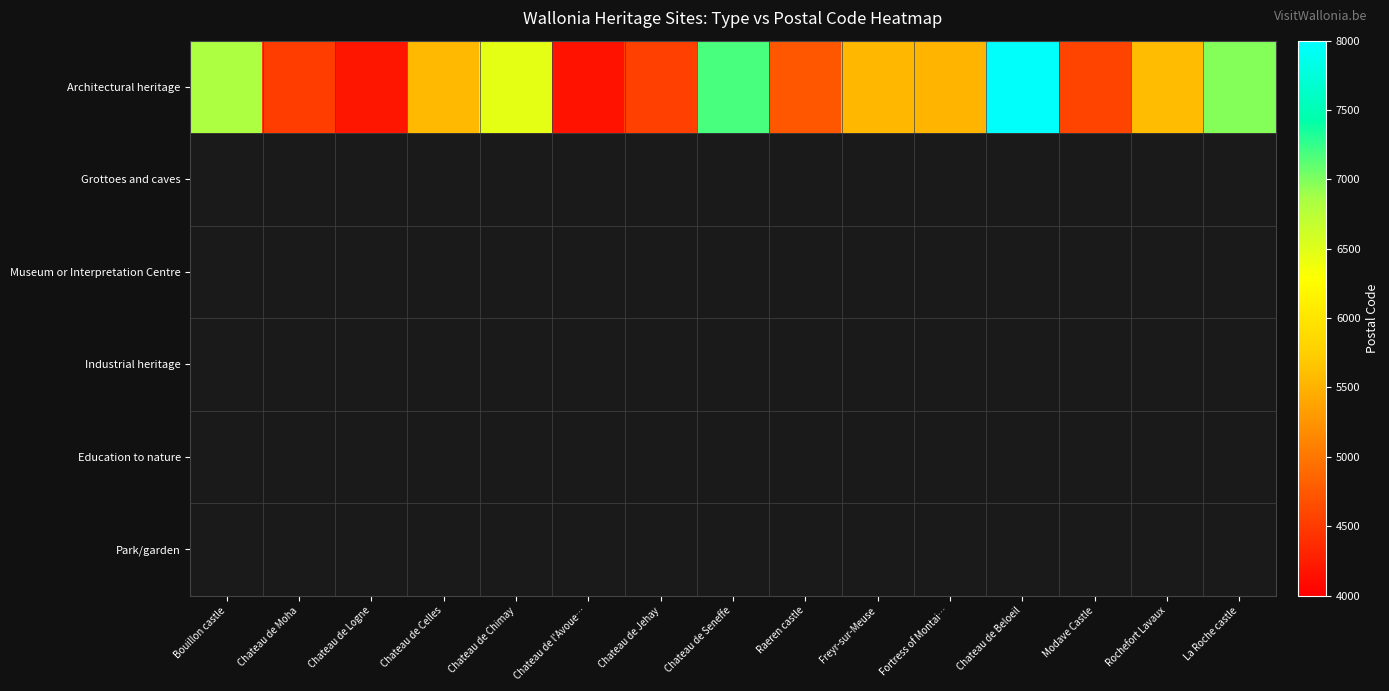

What is the smallest value displayed?

4160.0